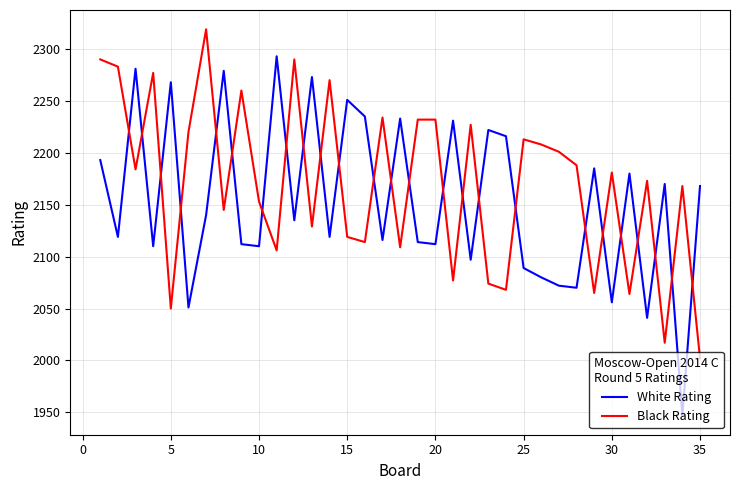

Rank the series by their average value, from lowest to highest.

White Rating, Black Rating